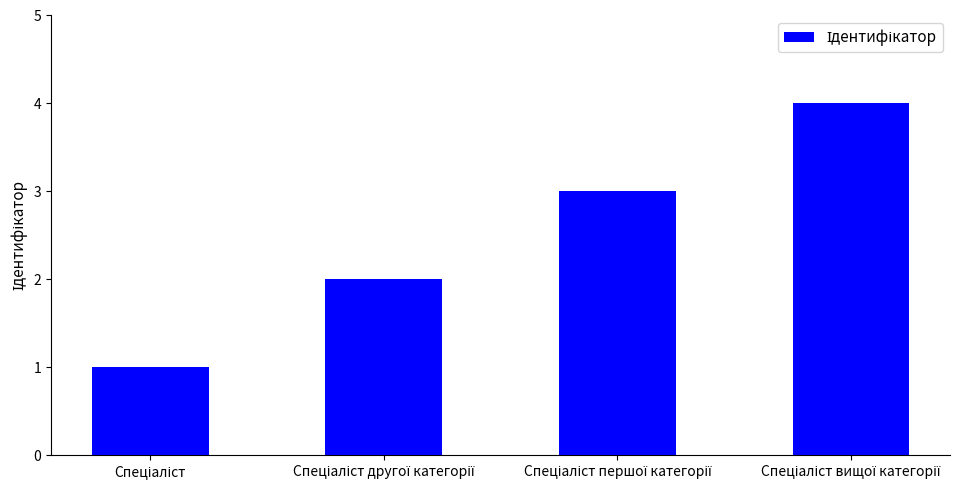

What is the greatest value displayed?

4